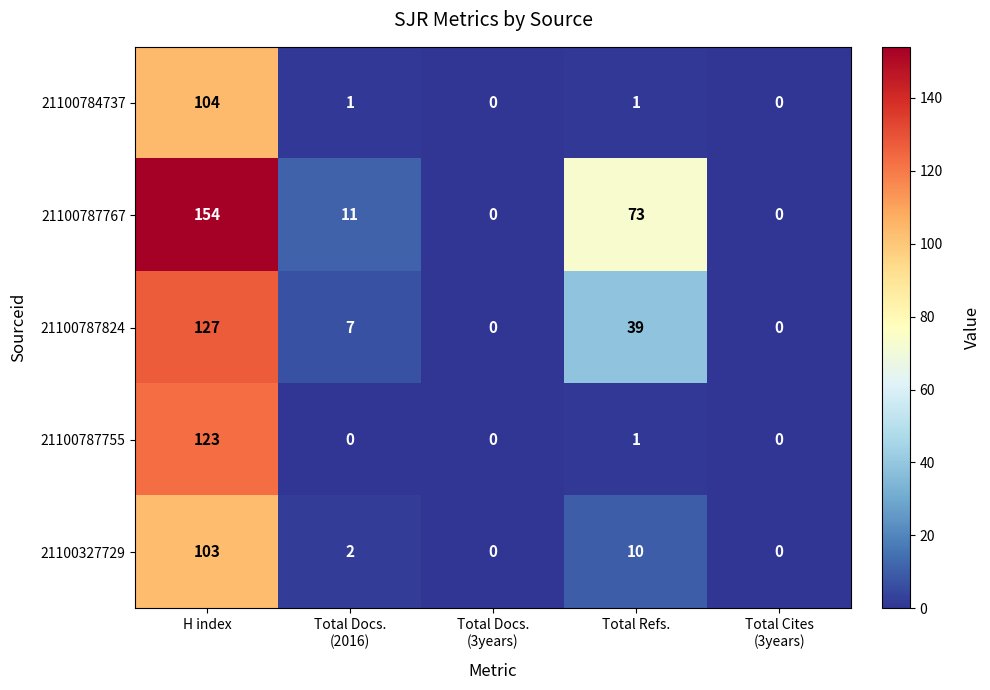

At Total Docs.
(2016), list the series in order from smallest to largest.

21100787755, 21100784737, 21100327729, 21100787824, 21100787767